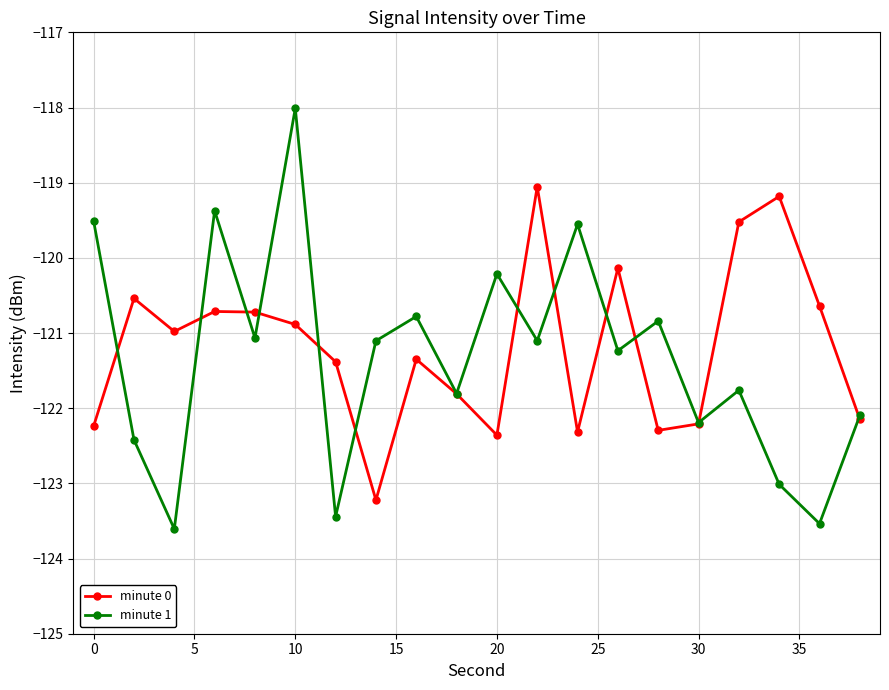

List the series in order of their overall mean, lowest first.

minute 1, minute 0